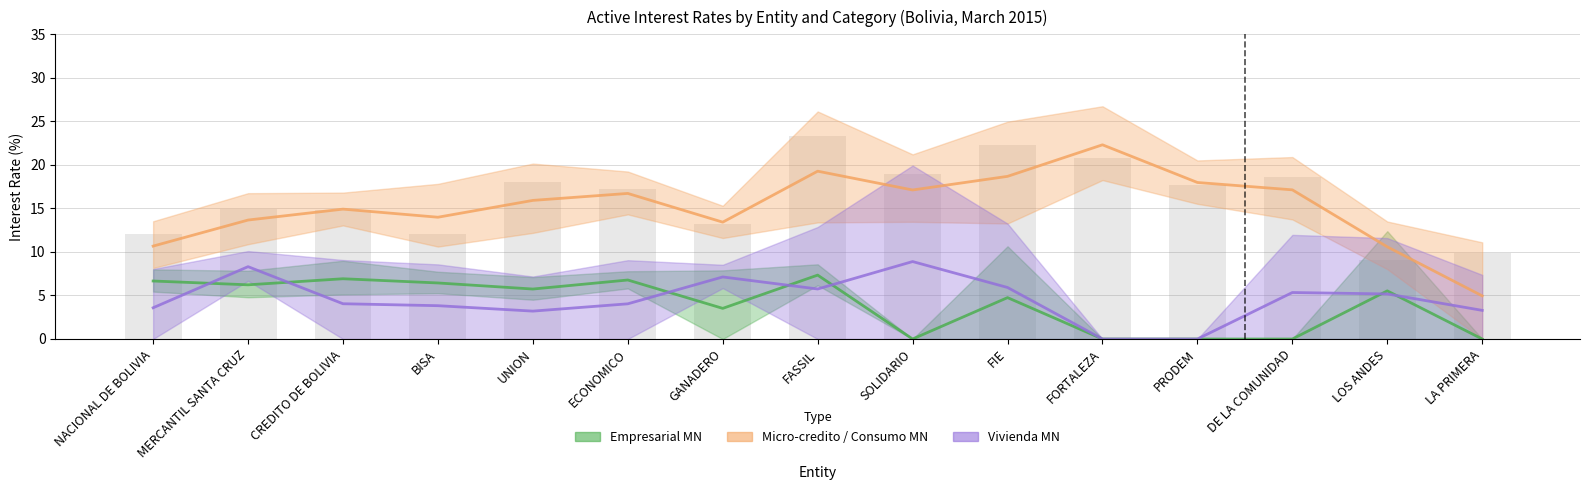

Does the chart contain stacked bars?

No